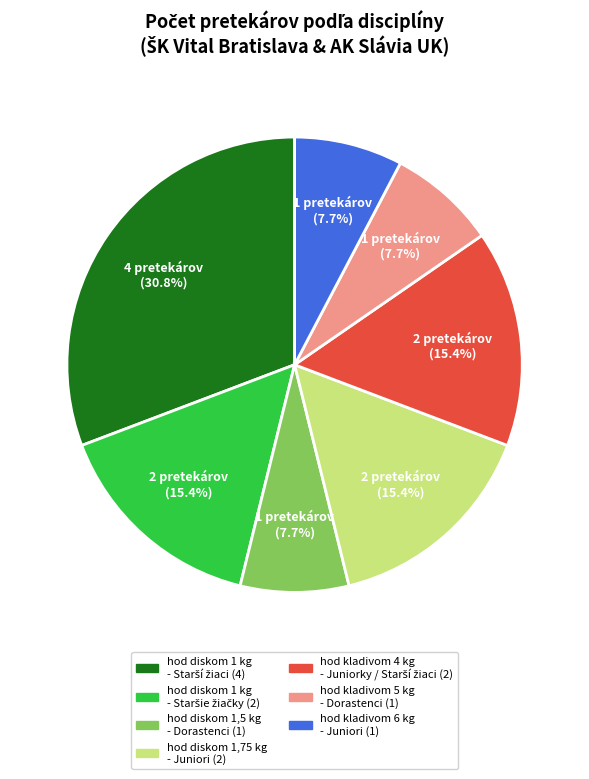

What percentage do hod diskom 1,75 kg - Juniori and hod kladivom 6 kg - Juniori together represent?

23.1%